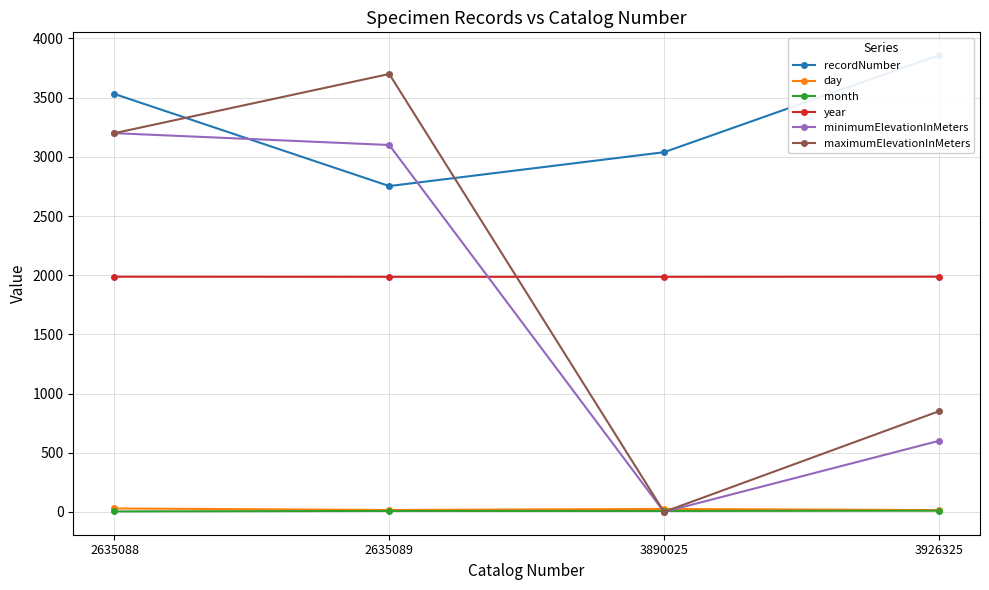

Read the maximumElevationInMeters value at 2635089, to the nearest 100.

3700